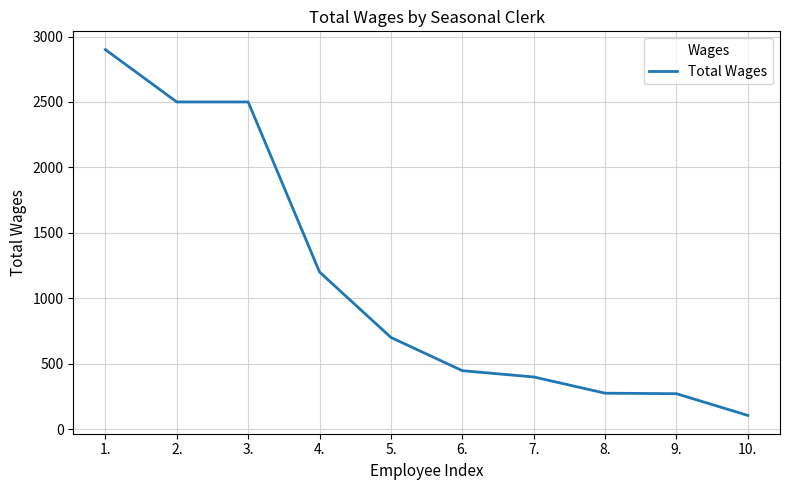

Does the chart display data point markers on the line(s)?

No